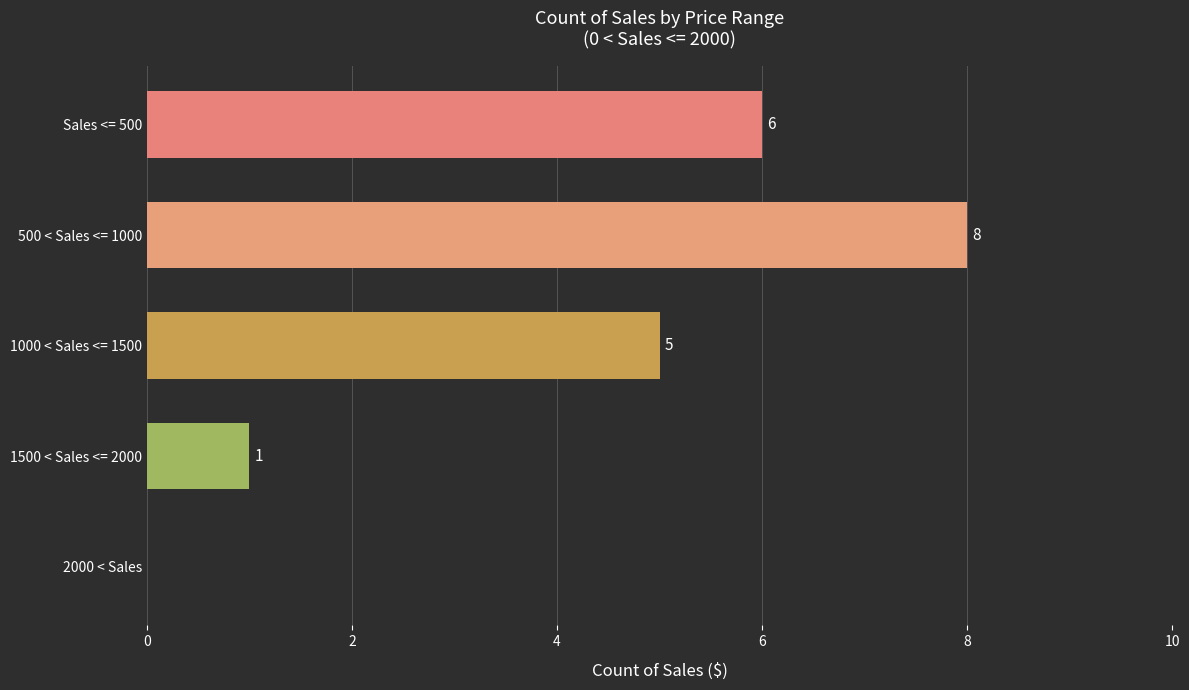

Count the number of data series in this chart.

1